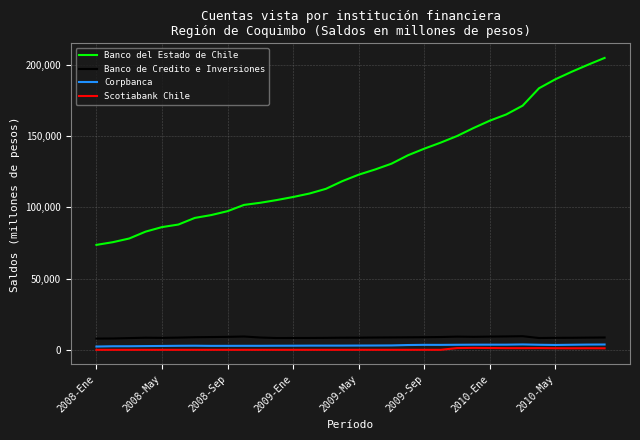

True or false: Scotiabank Chile and Banco del Estado de Chile cross at least once.

False